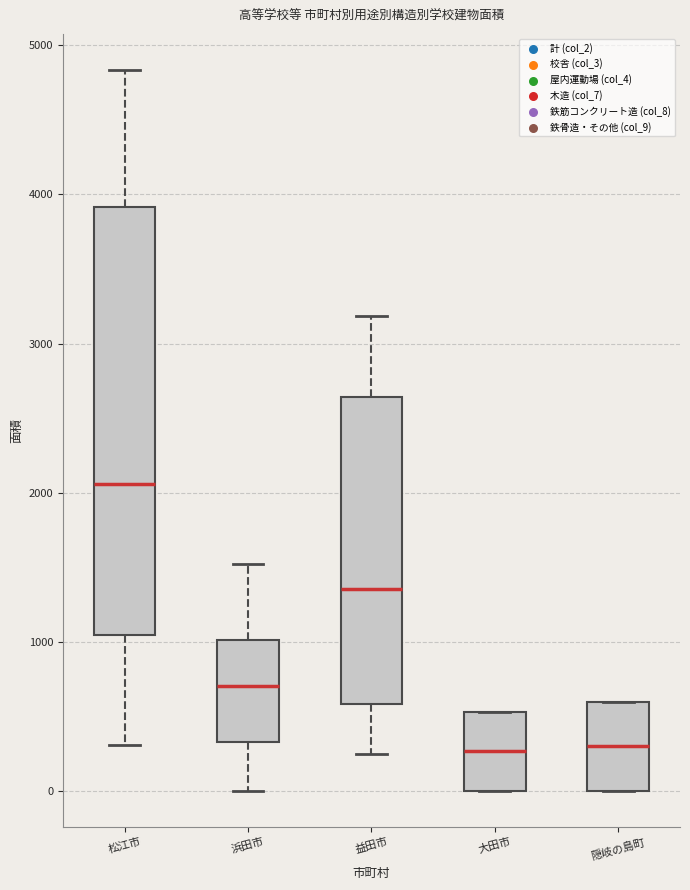

Reading left to right, read every box against the y-axis: the position of its median line, the range the box covers, and the ends of its whiskers. The values are not printed on the chart, so give them approximately, as read against the axis.

松江市: median 2100, box 1000 to 3900, whiskers 300 to 4800
浜田市: median 700, box 300 to 1000, whiskers 0 to 1500
益田市: median 1400, box 600 to 2600, whiskers 200 to 3200
大田市: median 300, box 0 to 500, whiskers 0 to 500
隠岐の島町: median 300, box 0 to 600, whiskers 0 to 600